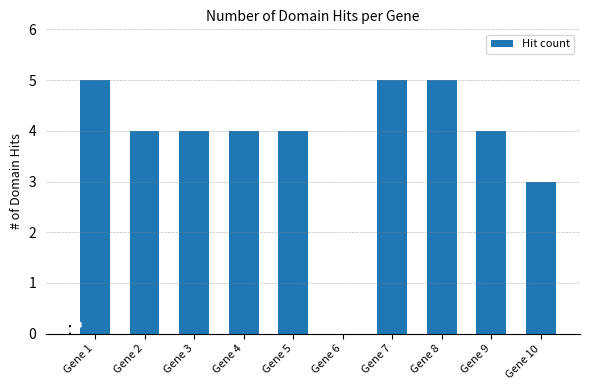

What is the change in value from Gene 6 to Gene 7?

+5